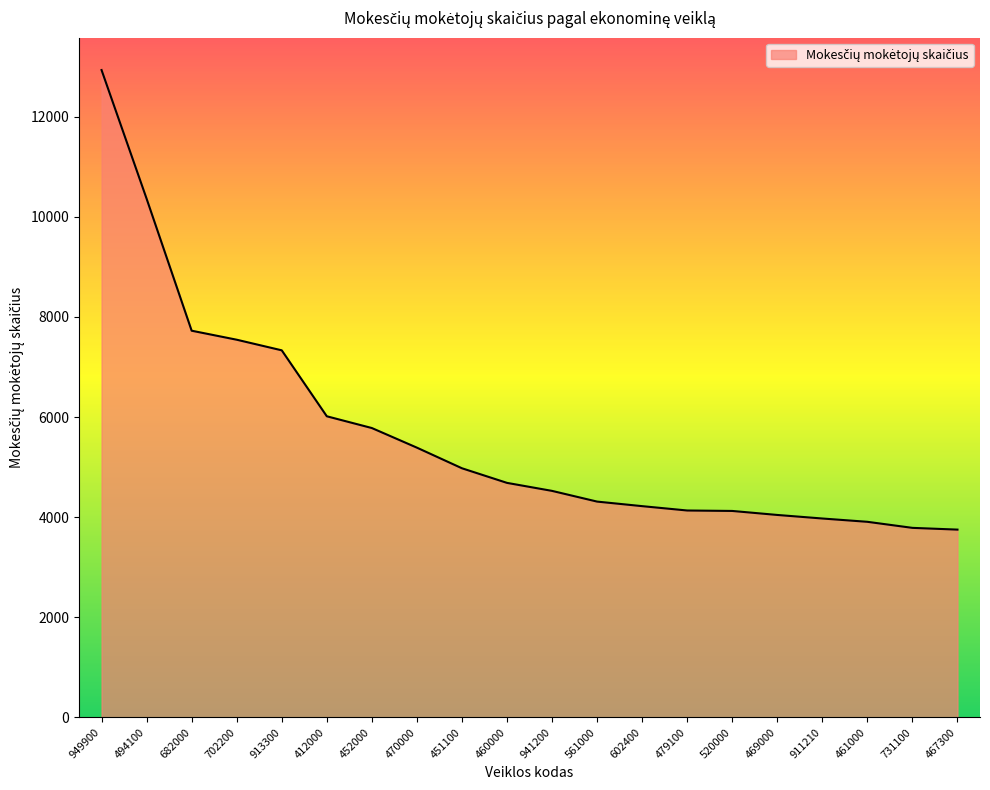

What is the greatest value displayed?

12935